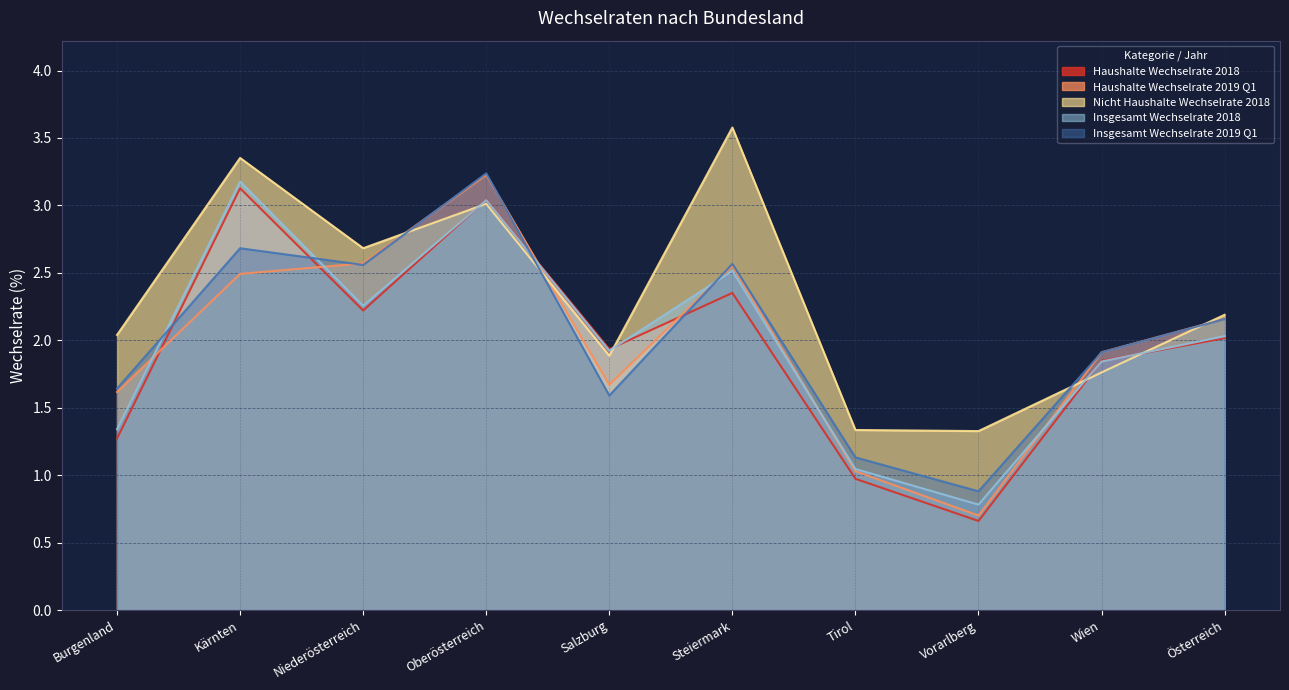

Rank the series at Niederösterreich from lowest to highest value.

Haushalte Wechselrate 2018, Insgesamt Wechselrate 2018, Insgesamt Wechselrate 2019 Q1, Haushalte Wechselrate 2019 Q1, Nicht Haushalte Wechselrate 2018